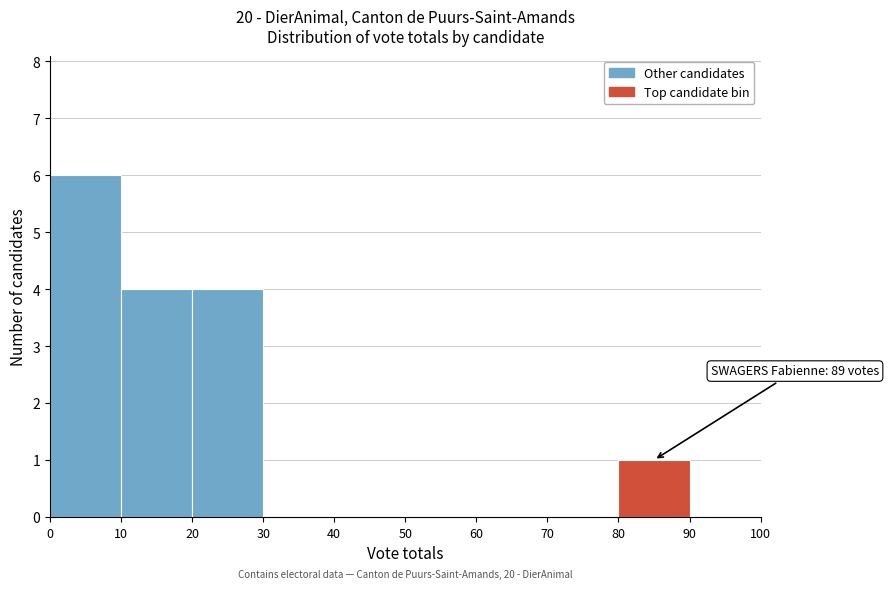

Which range on the x-axis has the tallest bar?

0 to 10